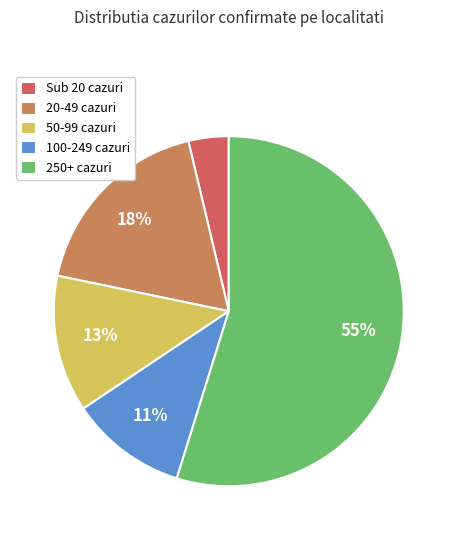

Between 20-49 cazuri and 100-249 cazuri, which is larger?

20-49 cazuri